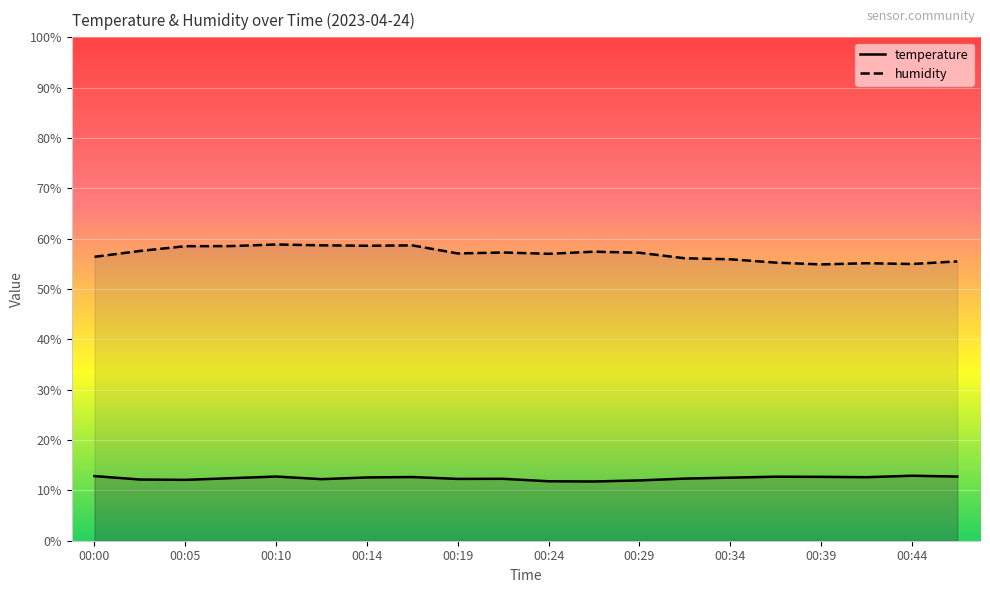

Read the temperature value at 00:34.

12.5